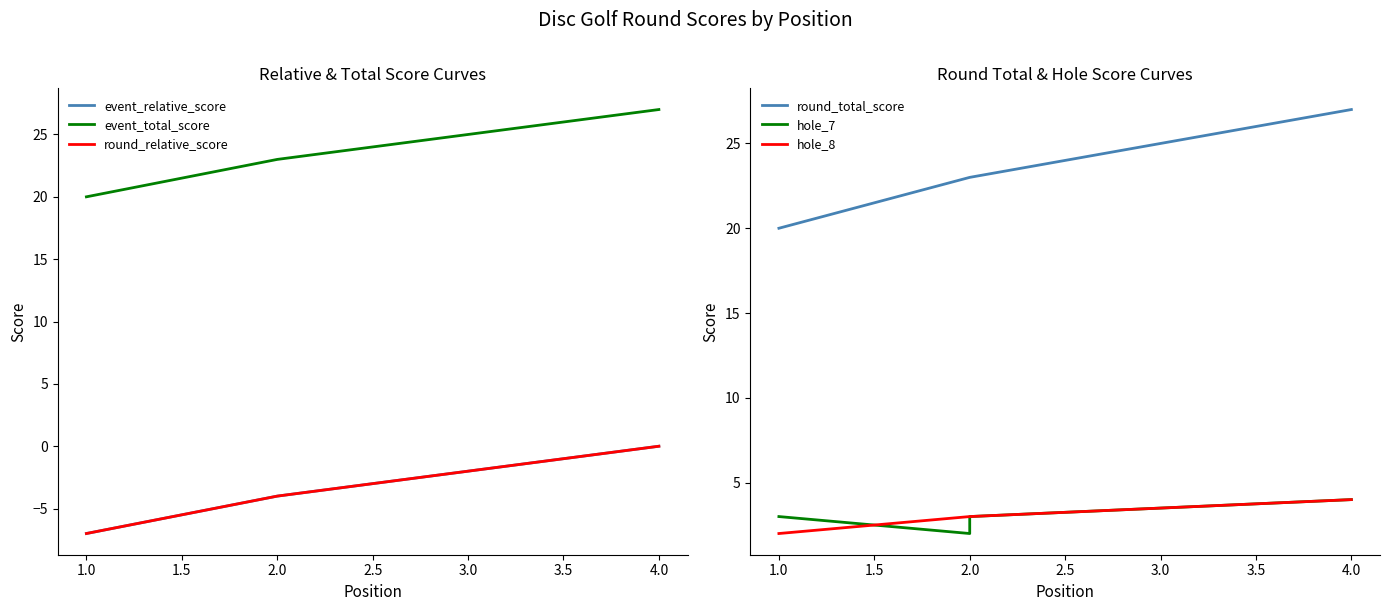

True or false: round_total_score and hole_7 cross at least once.

False